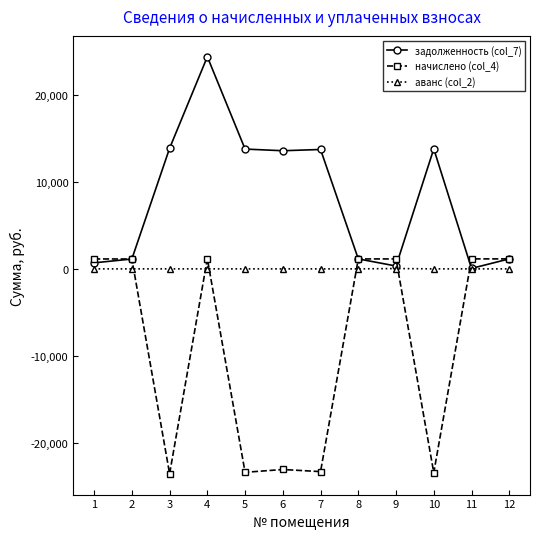

What is the maximum value for задолженность (col_7)?

24372.1